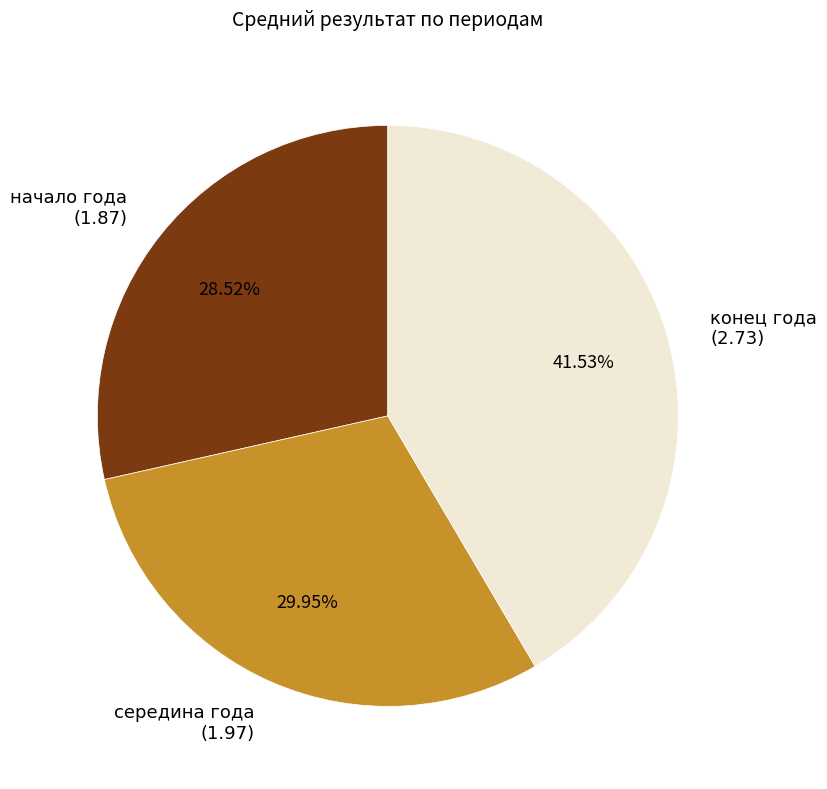

How many slices are in this pie chart?

3